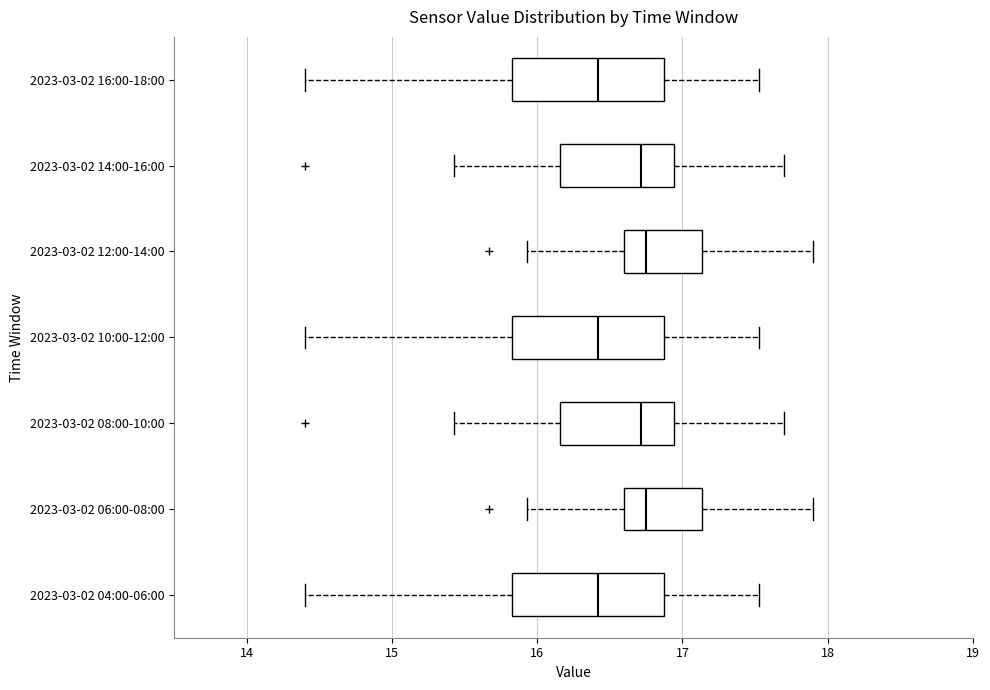

Reading bottom to top, transcribe this box plot: for each box, give where its median line is, the range the box spans, and where its two whiskers end, as read against the x-axis. The values are not printed on the chart, so give them approximately, as read against the axis.

2023-03-02 04:00-06:00: median 16.4, box 15.8 to 16.9, whiskers 14.4 to 17.5
2023-03-02 06:00-08:00: median 16.8, box 16.6 to 17.1, whiskers 15.9 to 17.9
2023-03-02 08:00-10:00: median 16.7, box 16.2 to 16.9, whiskers 15.4 to 17.7
2023-03-02 10:00-12:00: median 16.4, box 15.8 to 16.9, whiskers 14.4 to 17.5
2023-03-02 12:00-14:00: median 16.8, box 16.6 to 17.1, whiskers 15.9 to 17.9
2023-03-02 14:00-16:00: median 16.7, box 16.2 to 16.9, whiskers 15.4 to 17.7
2023-03-02 16:00-18:00: median 16.4, box 15.8 to 16.9, whiskers 14.4 to 17.5